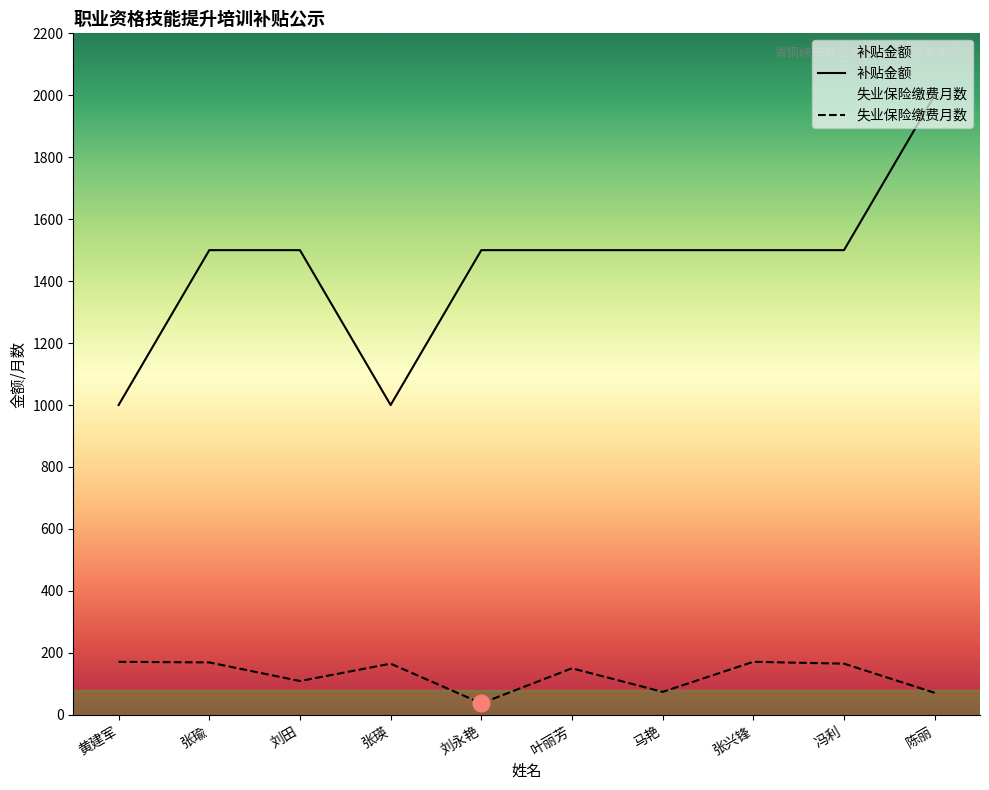

What is the difference between the maximum and minimum values in the 补贴金额 series?

1000